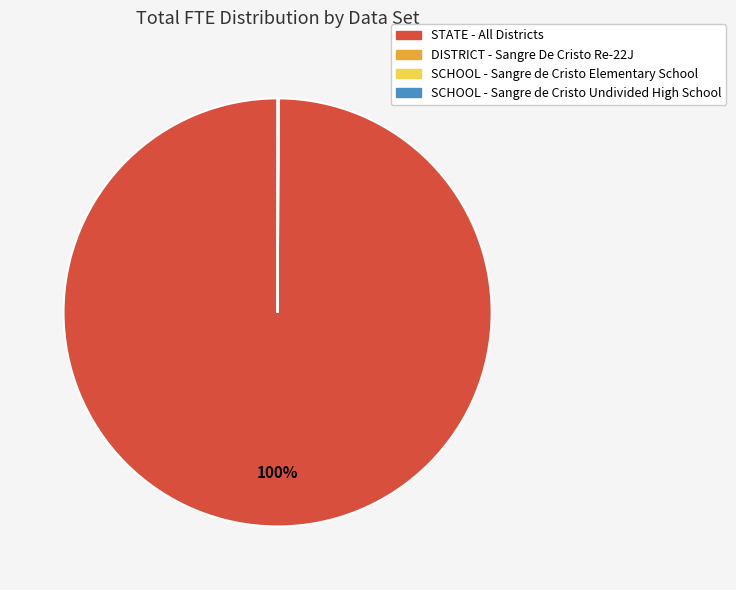

Is it true that STATE - All Districts is 100% of the pie?

True